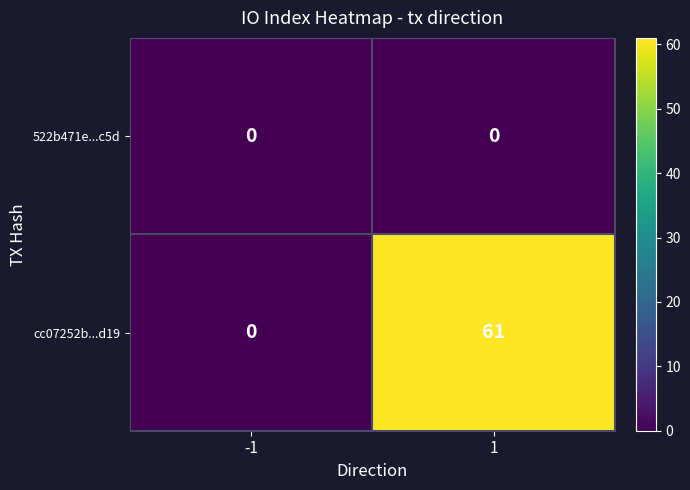

List the series in order of their peak value, lowest first.

522b471e...c5d, cc07252b...d19